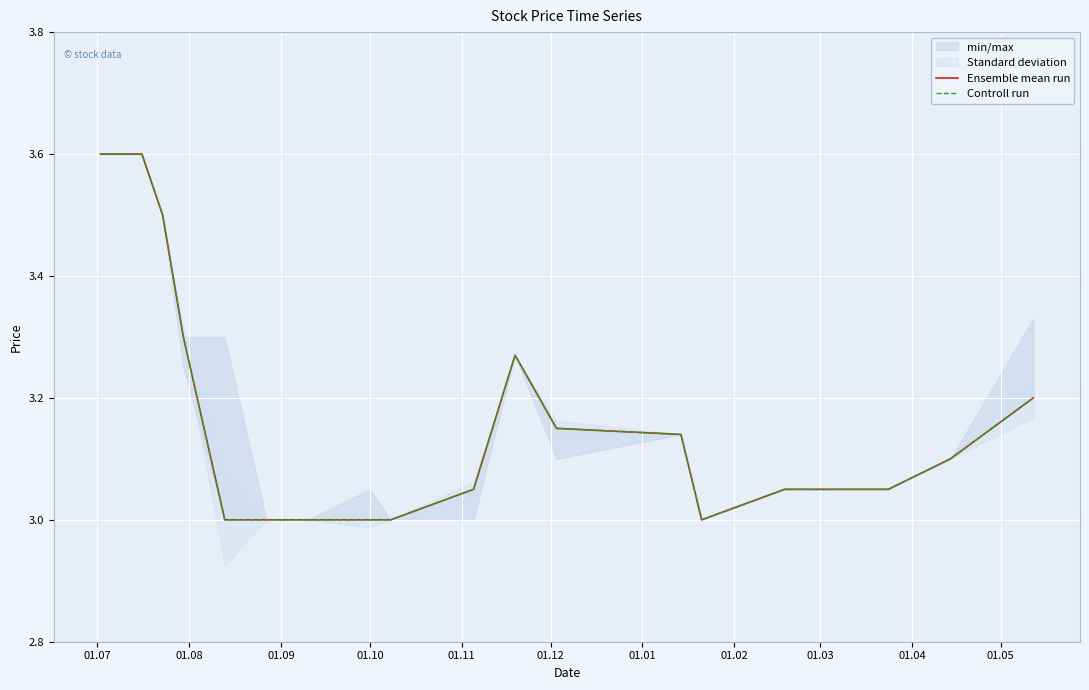

Rank the series at 01.12 from highest to lowest value.

Ensemble mean run, Controll run